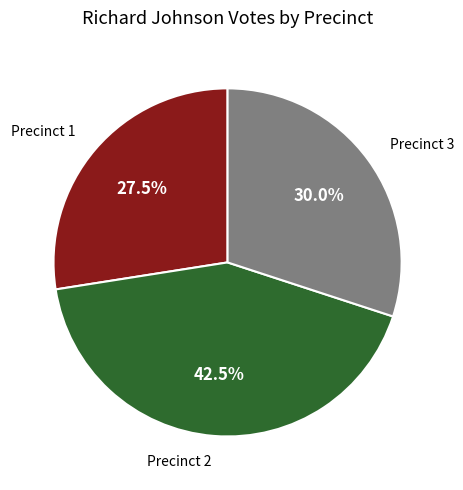

Count the number of slices in the pie.

3